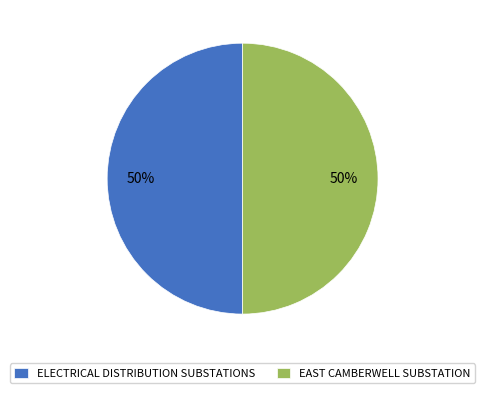

How many slices are in this pie chart?

2